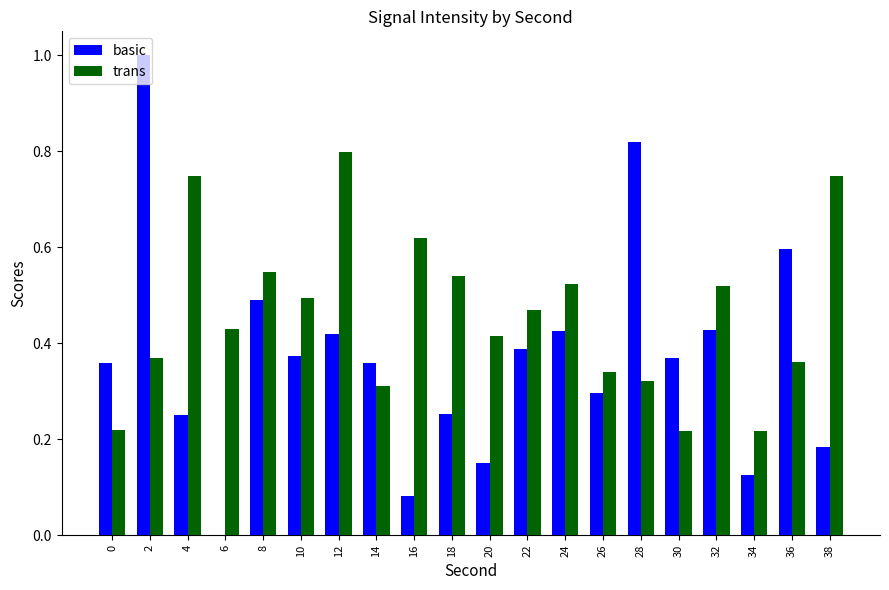

How many groups of bars are there?

20